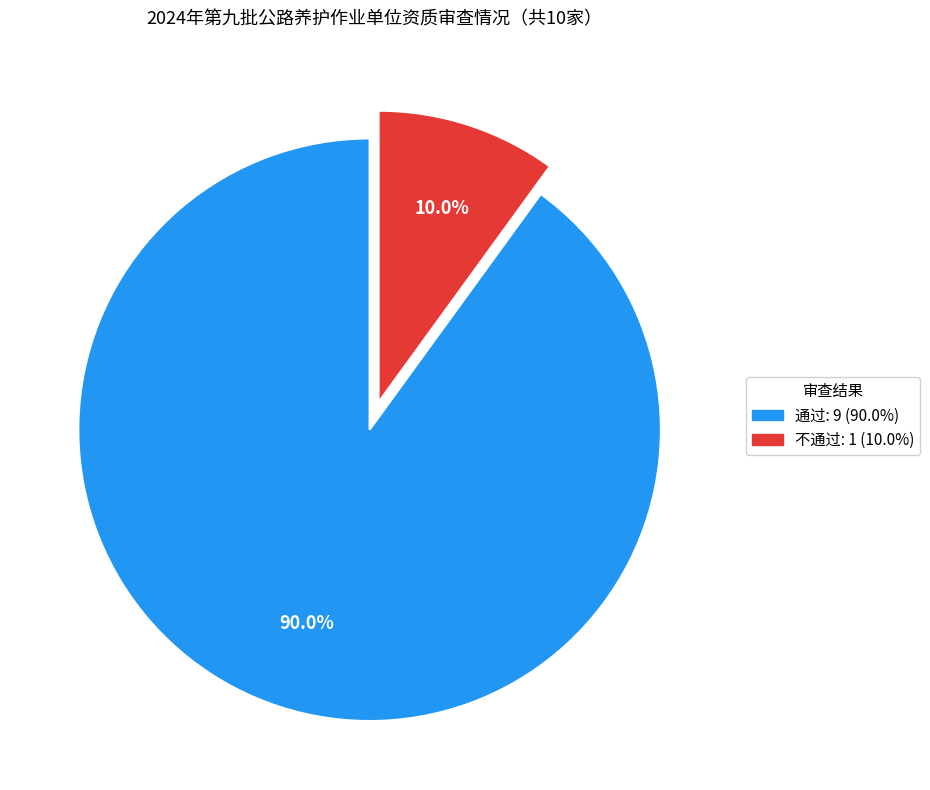

What is the smallest slice in the pie chart?

不通过